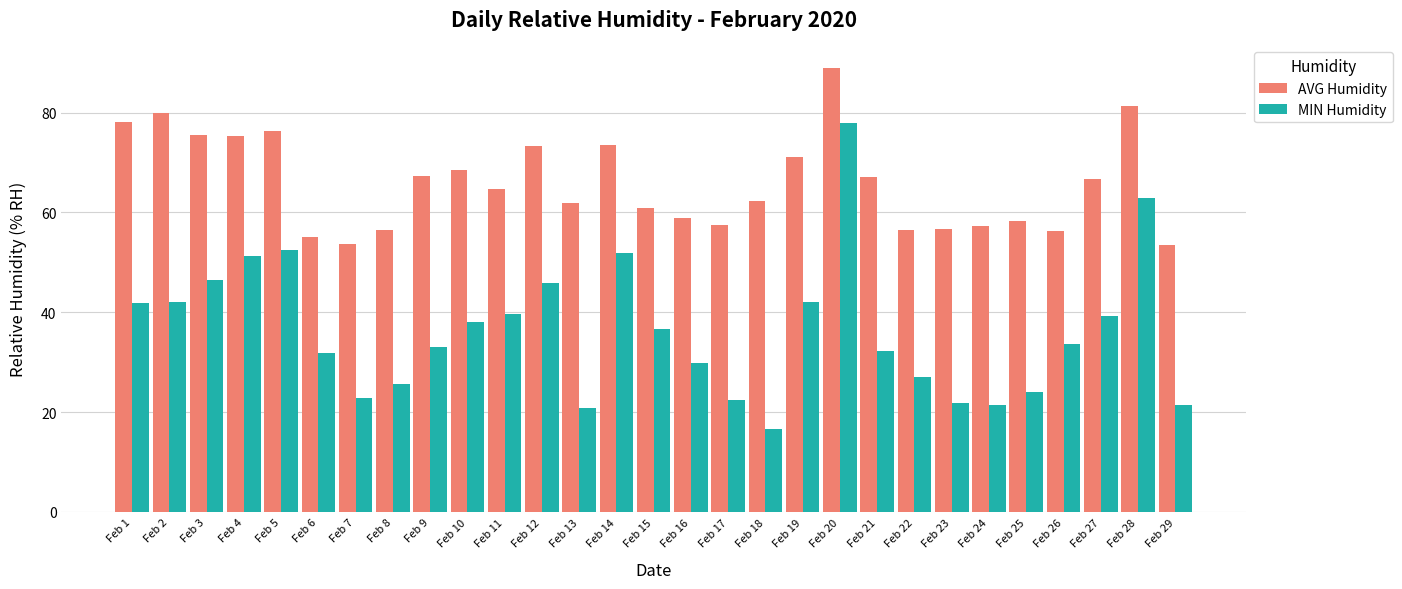

Rank the series at Feb 26 from highest to lowest value.

AVG Humidity, MIN Humidity